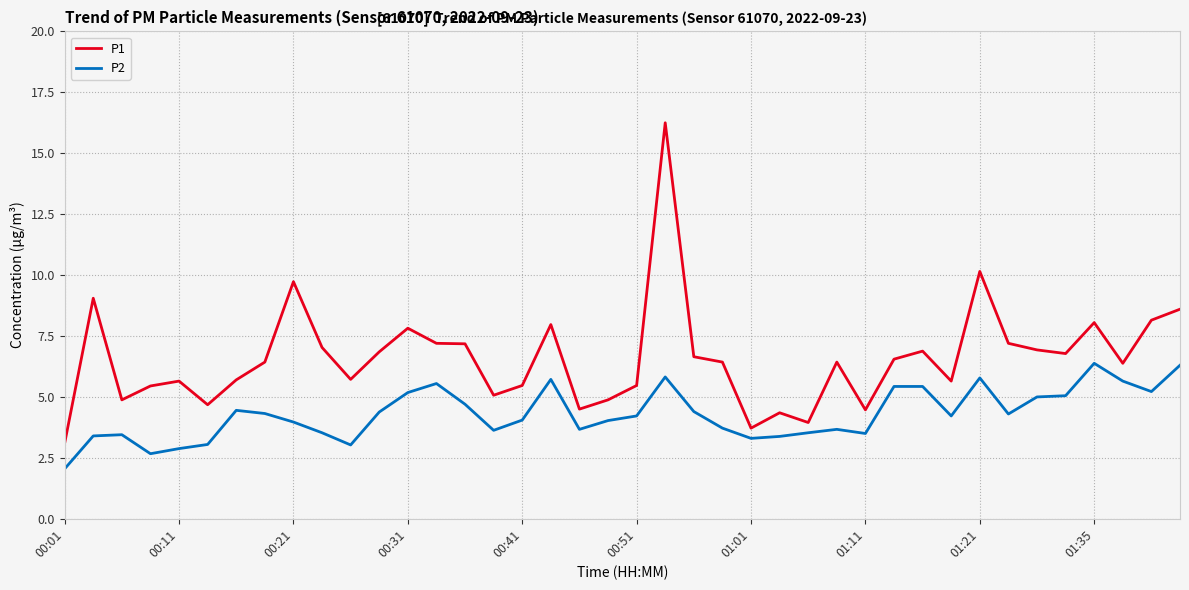

What are all the series names shown in the legend?

P1, P2